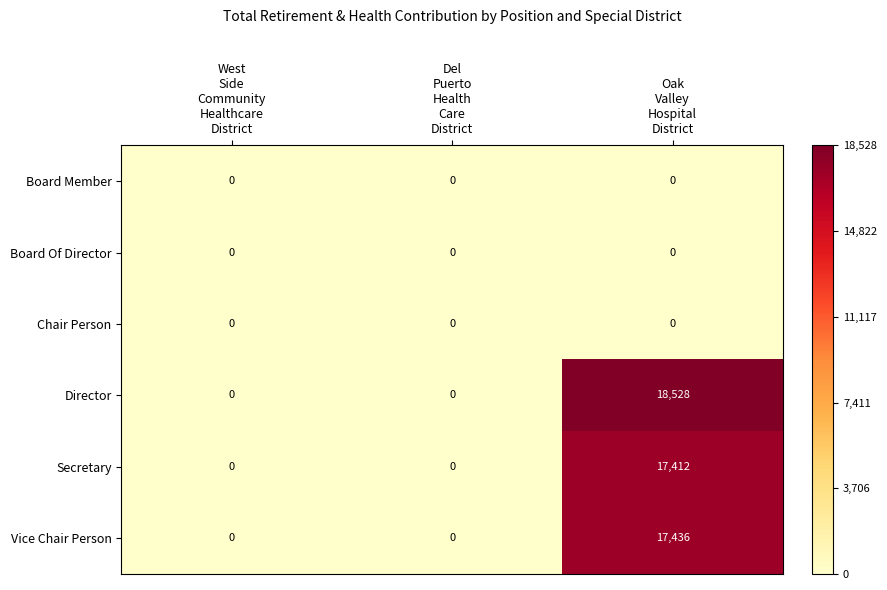

Which series has the widest spread of values?

Director